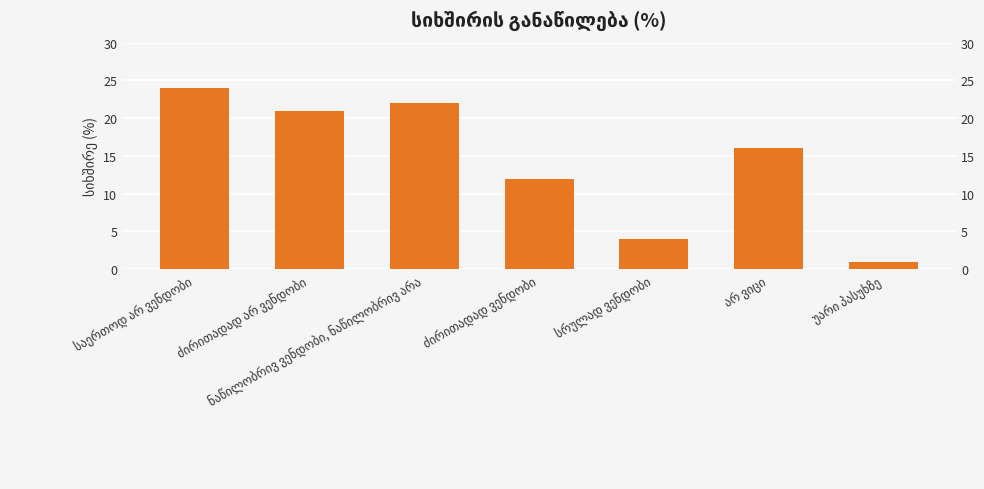

The chart shows a value of 12 at ნაწილობრივ ვენდობი, ნაწილობრივ არა. True or false?

False